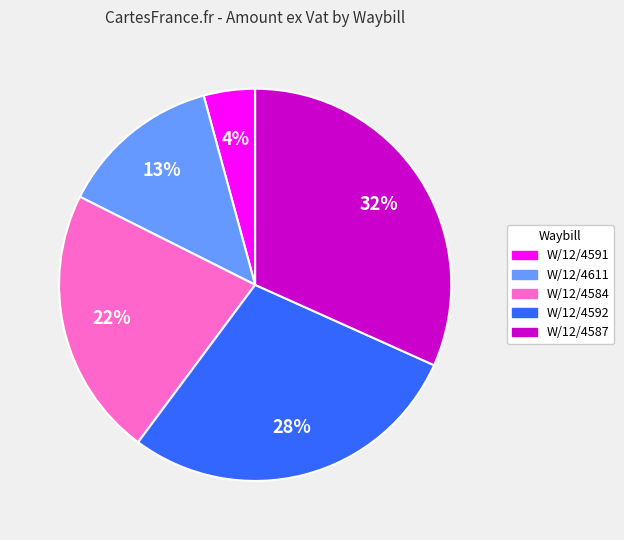

To the nearest percent, what is the combined percentage of W/12/4587 and W/12/4591?

36%